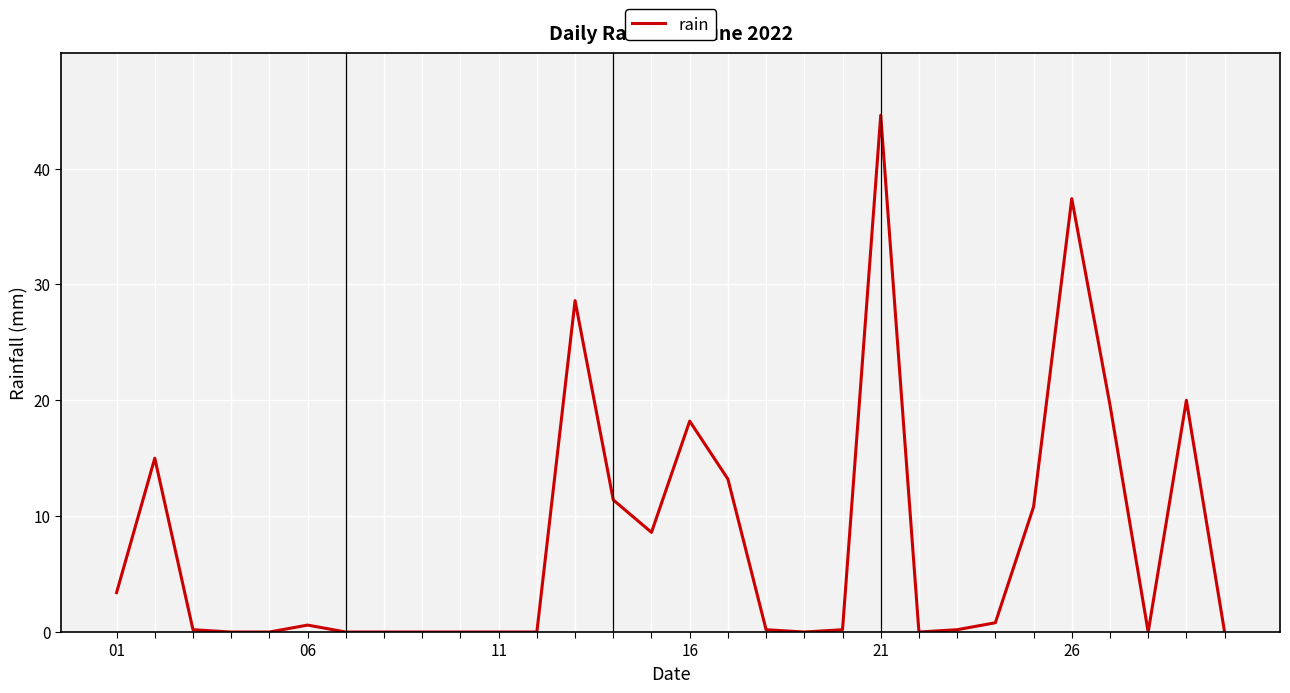

True or false: there are more than 0 points higher than both neighbors.

True